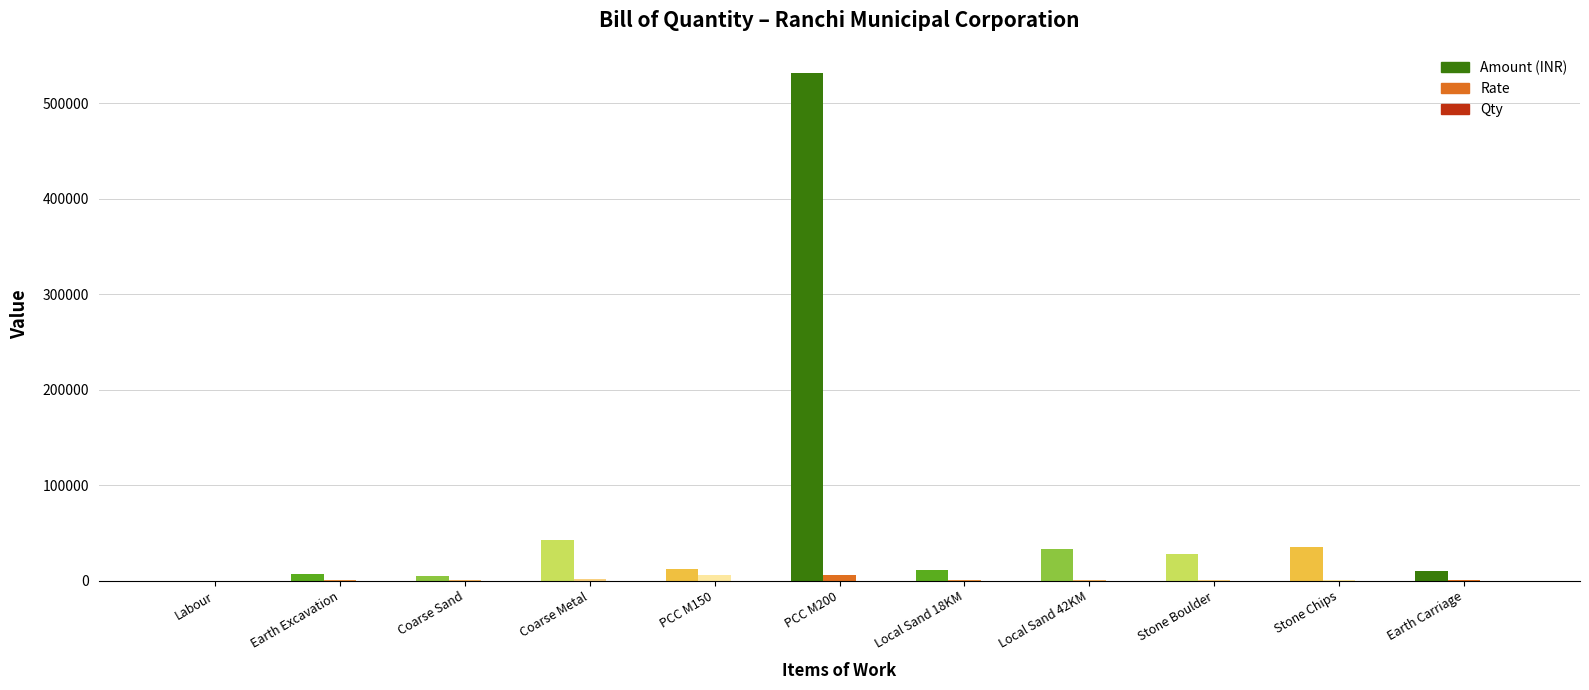

At which category is the sum across all series the highest?

PCC M200